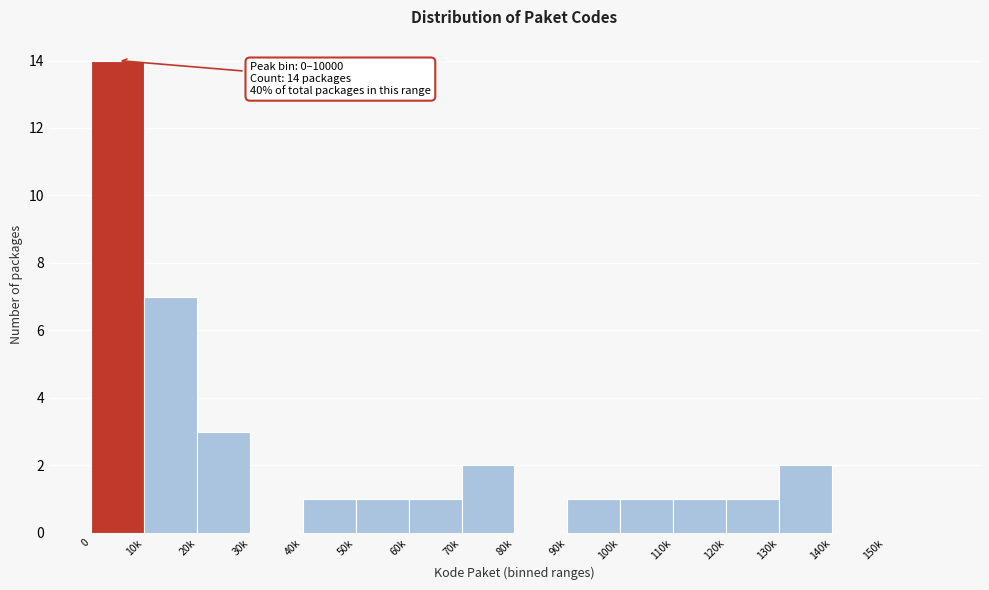

Reading left to right, extract all data points from this chart.

0=14	10k=7	20k=3	30k=0	40k=1	50k=1	60k=1	70k=2	80k=0	90k=1	100k=1	110k=1	120k=1	130k=2	140k=0	150k=0